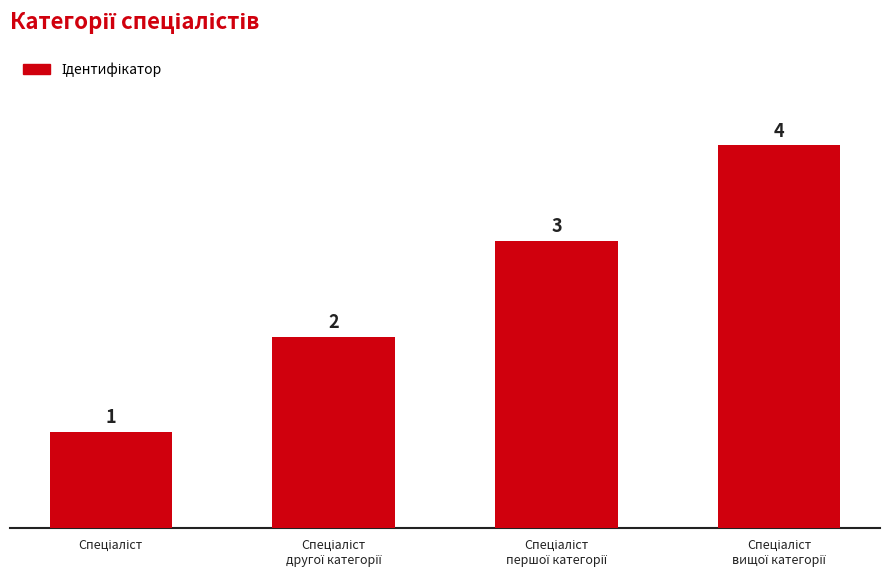

How many values are between 2 and 4?

3